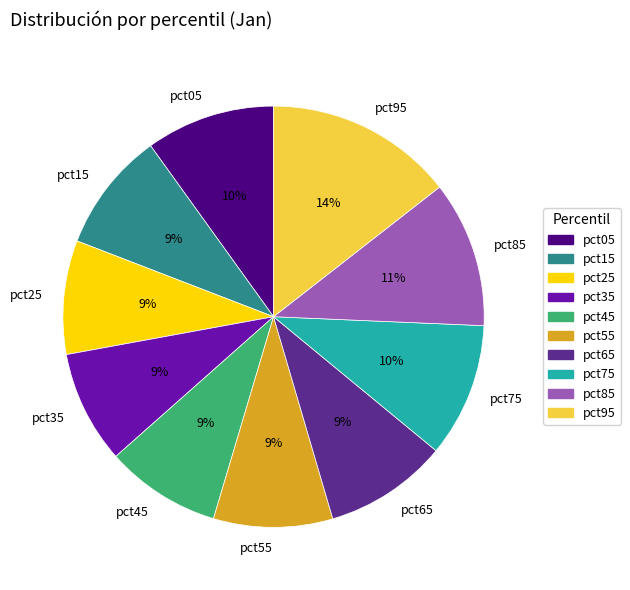

To the nearest percent, what is the combined percentage of pct85 and pct55?

20%